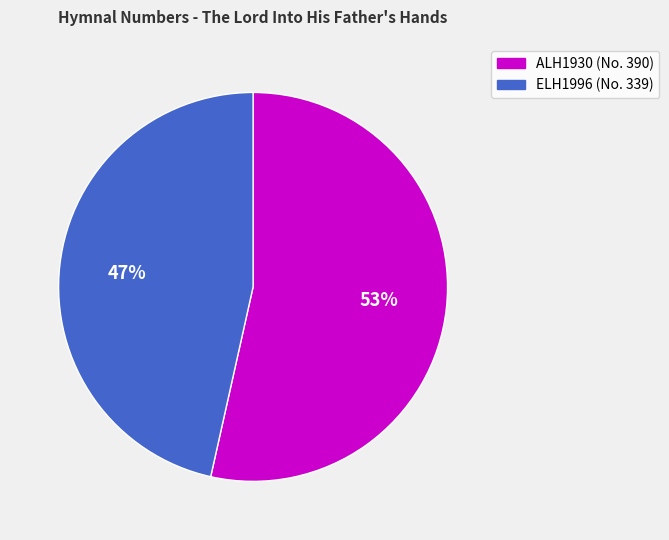

Rank the categories by value from lowest to highest.

ELH1996 (No. 339), ALH1930 (No. 390)